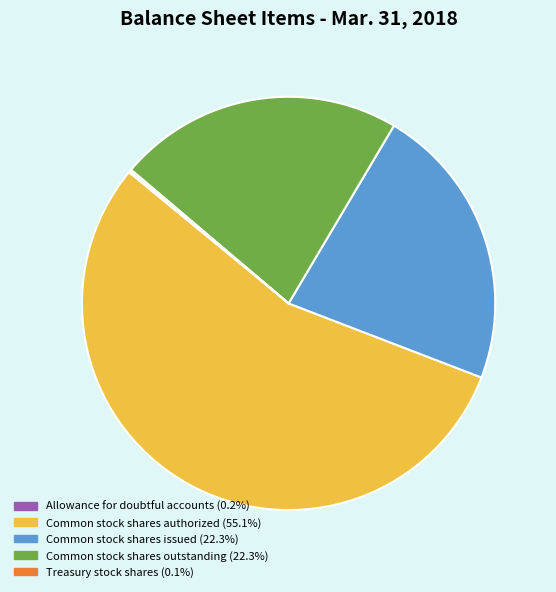

Which slice is the largest?

Common stock shares authorized